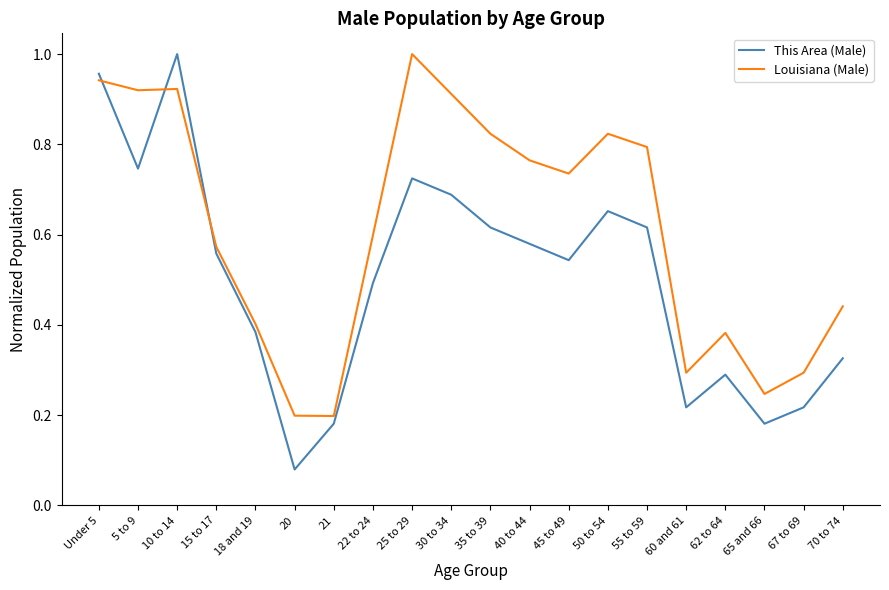

At which category does This Area (Male) reach its first local peak?

10 to 14